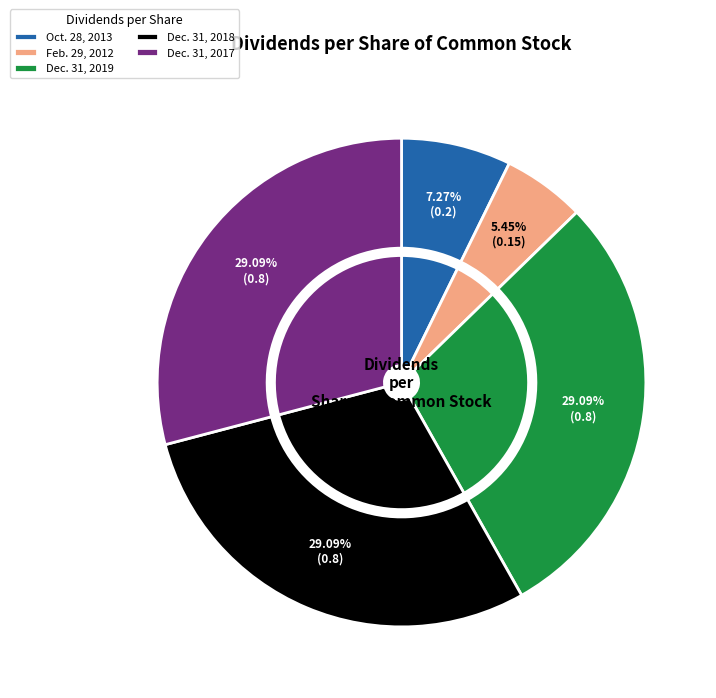

Which category has the biggest portion of the pie?

Dec. 31, 2019